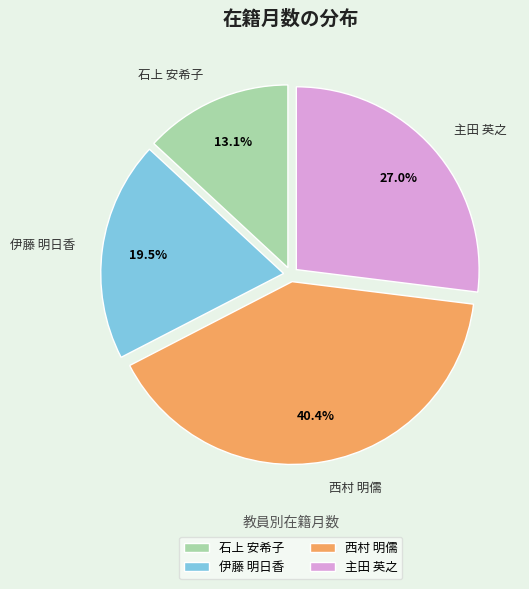

Combined, what portion of the pie is 伊藤 明日香 and 西村 明儒?

59.9%